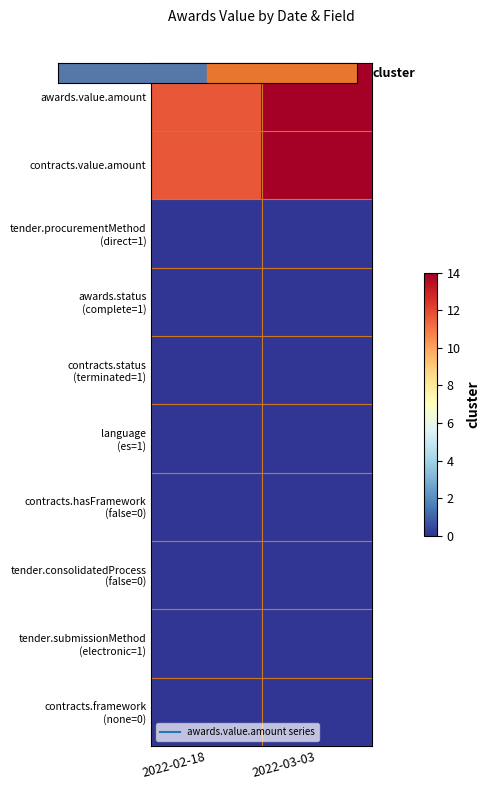

Which category has the lowest value across all series?

2022-02-18